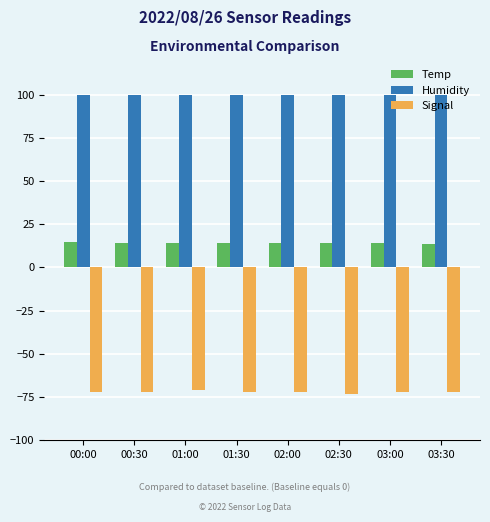

How many groups of bars are there?

8